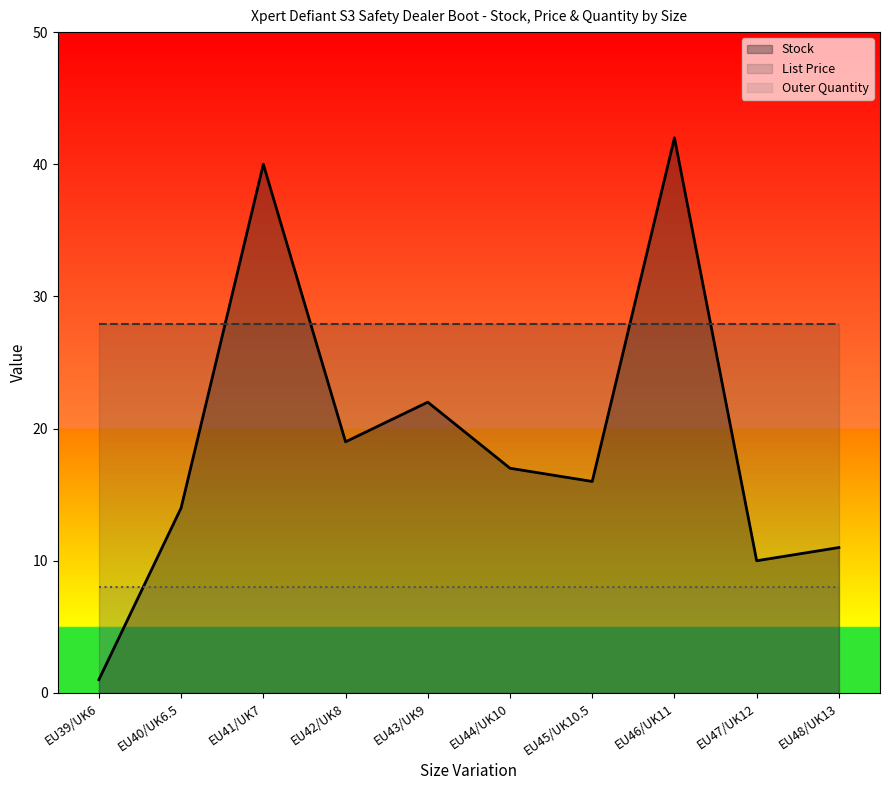

Where do List Price and Stock first cross each other?

EU40/UK6.5 and EU41/UK7